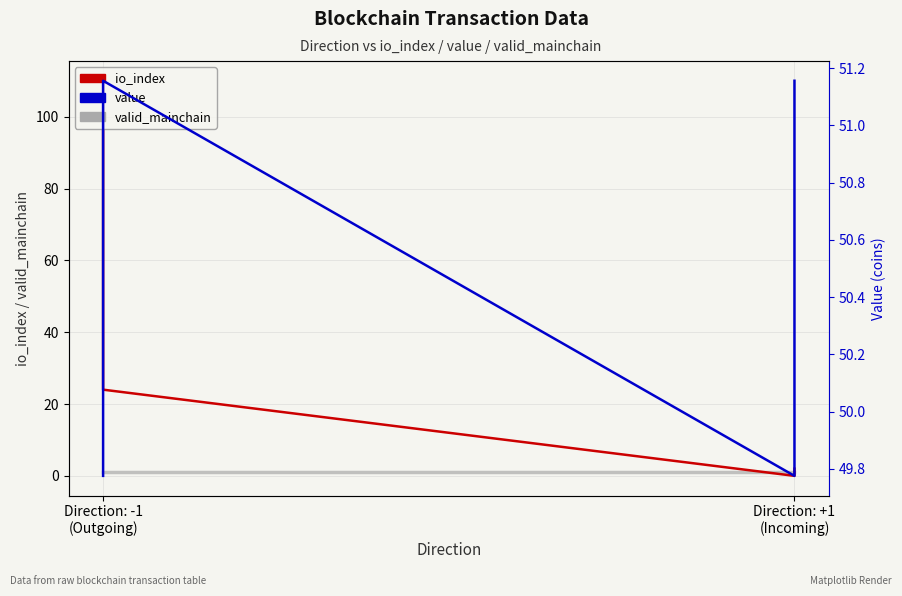

How many data points in value are less than 51?

2